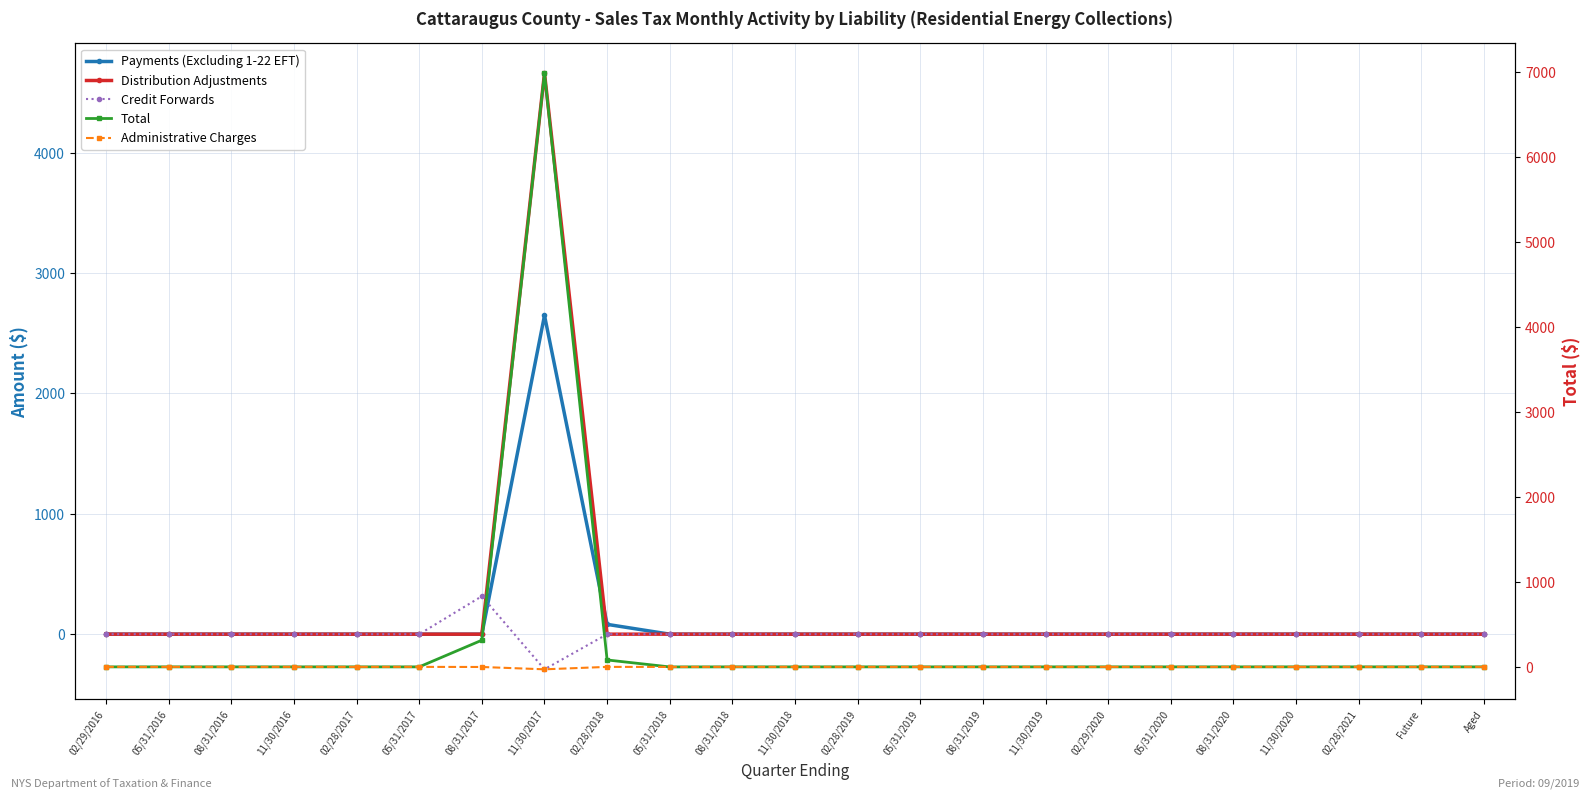

In Administrative Charges, how many points are higher than both neighbors (excluding endpoints)?

1